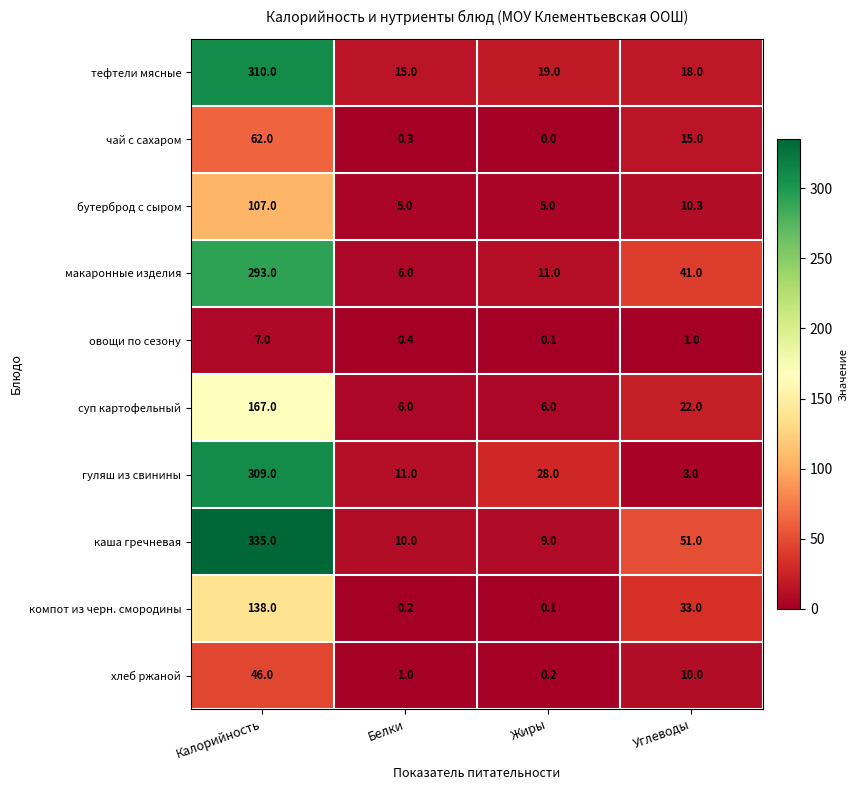

What is the difference between the maximum and minimum values in the тефтели мясные series?

295.0